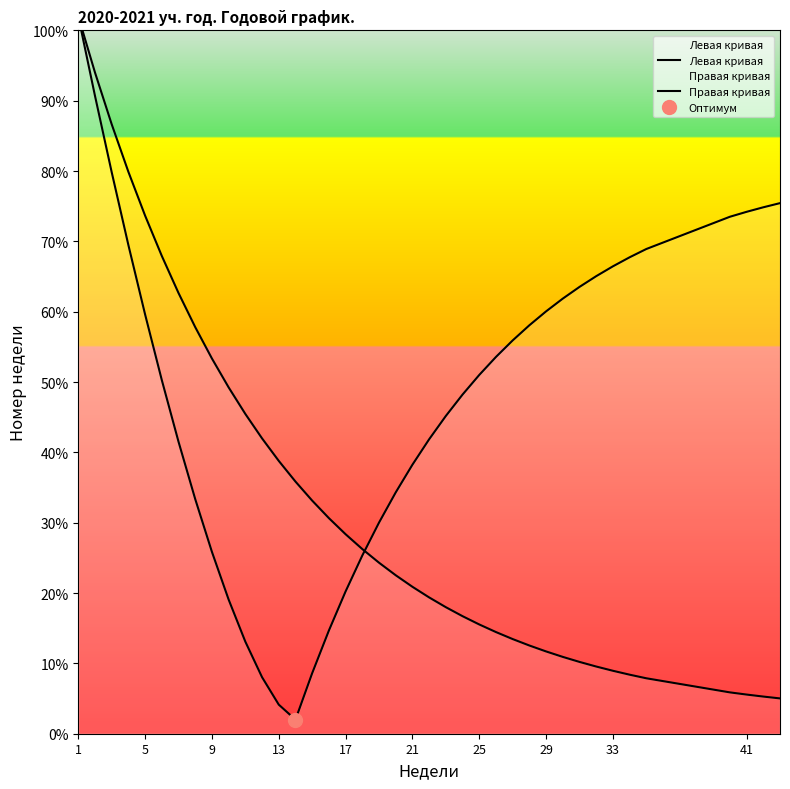

Which series changed the most between 17 and 41?

Правая кривая